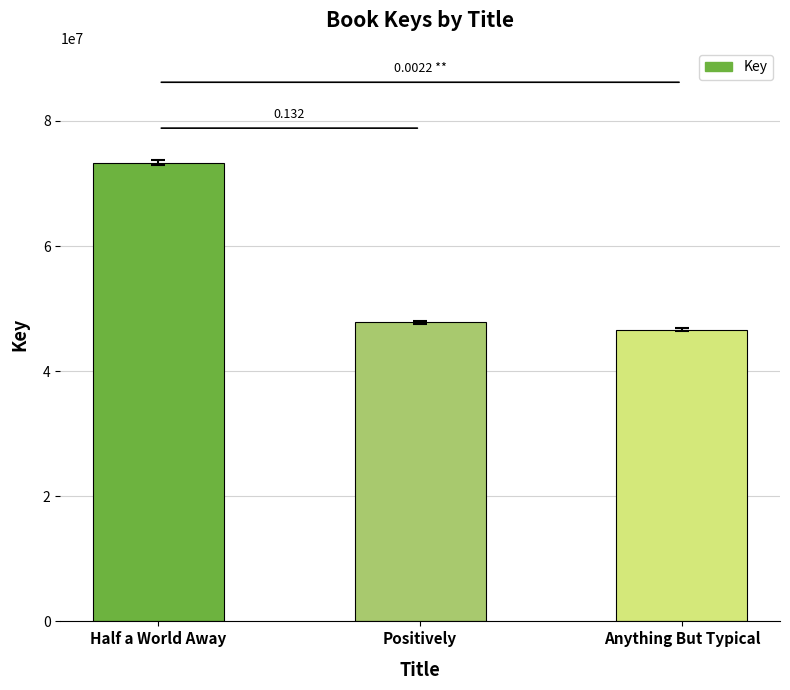

Is it true that the value at Anything But Typical is 46593613?

True